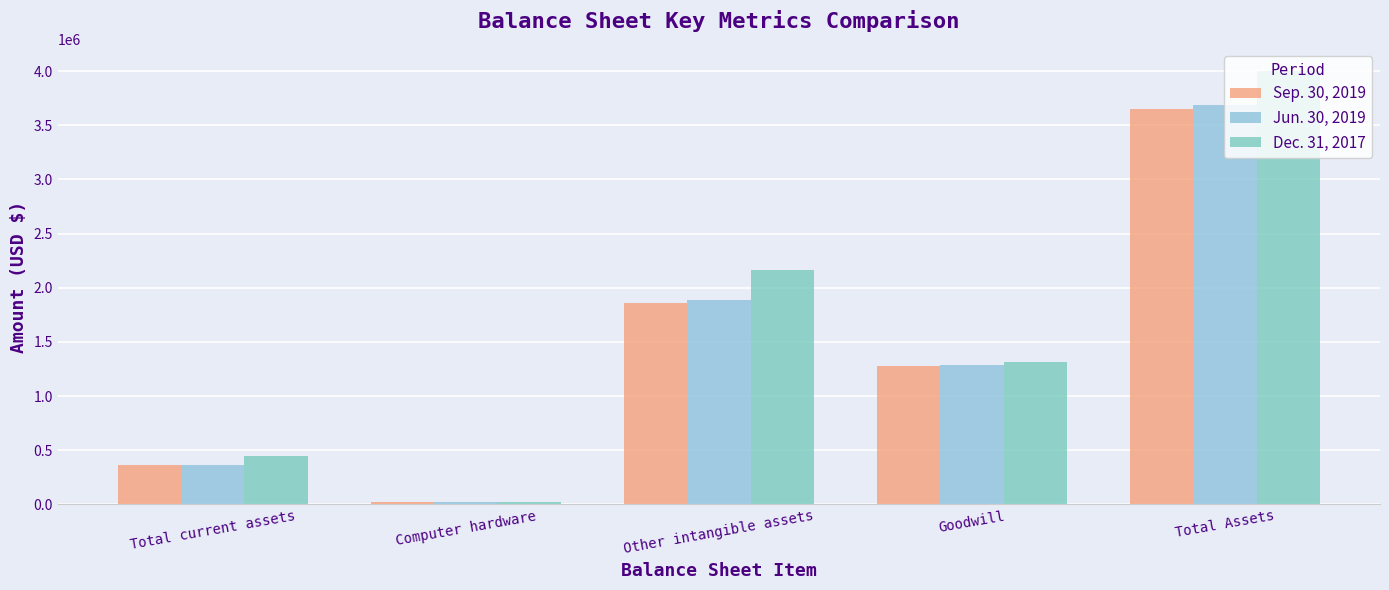

Which category has the highest value in the Sep. 30, 2019 series?

Total Assets